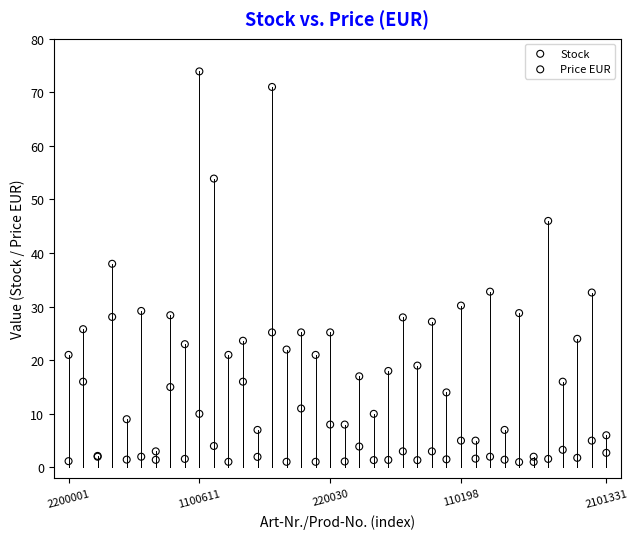

Across all series, what Y value is closest to 37?

38.0